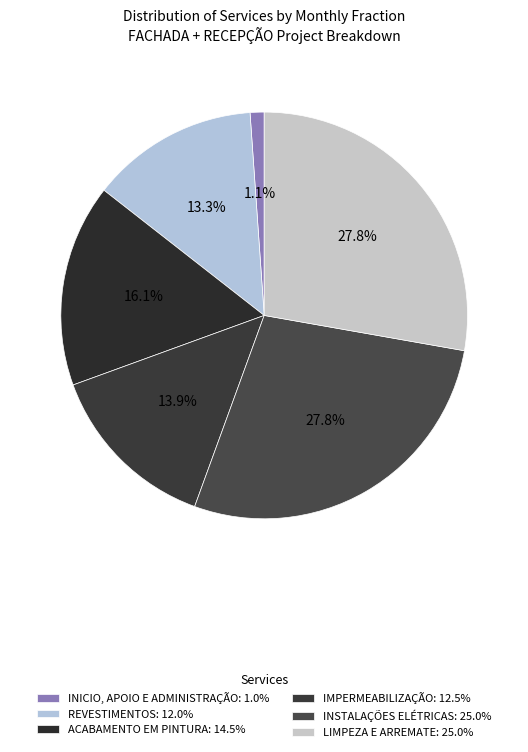

To the nearest percent, what is the difference between the largest and smallest slice percentages?

27%